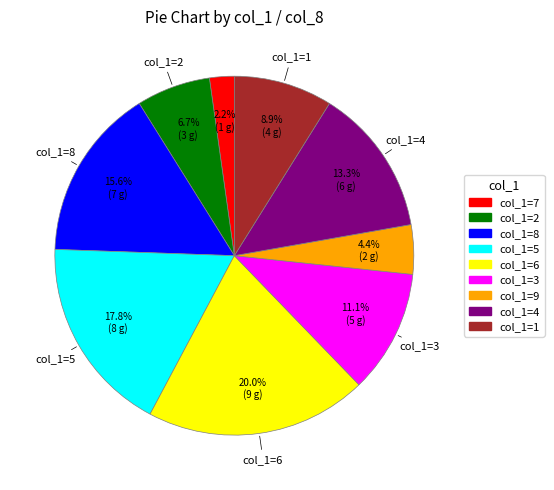

Is there any slice that represents more than half of the pie?

No